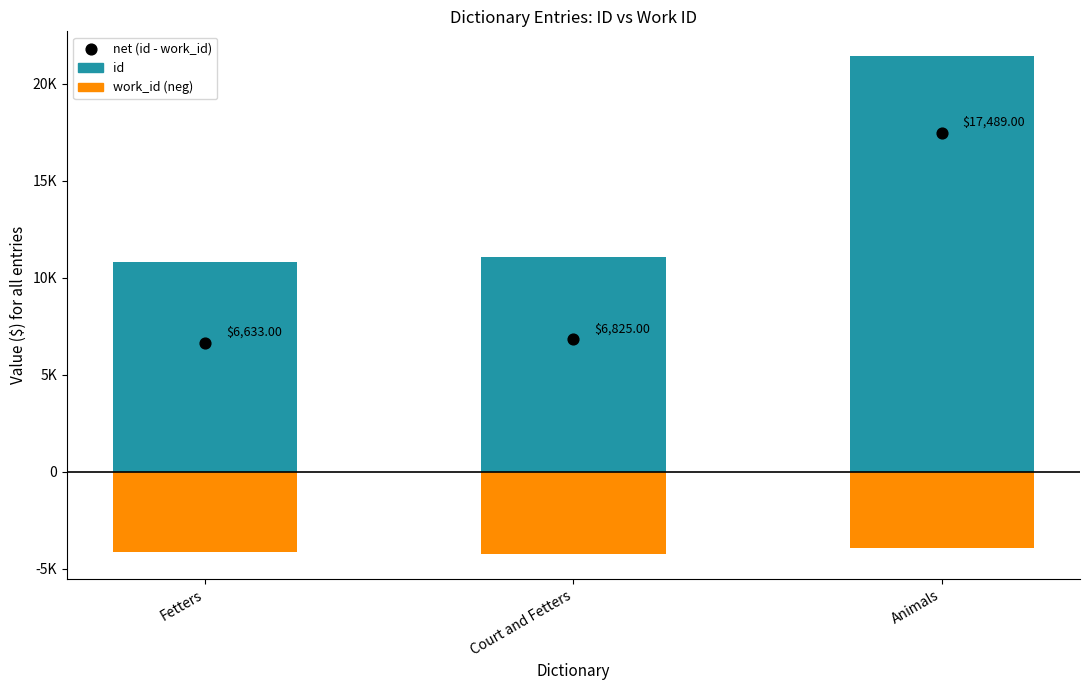

At which category is the sum across all series the highest?

Animals